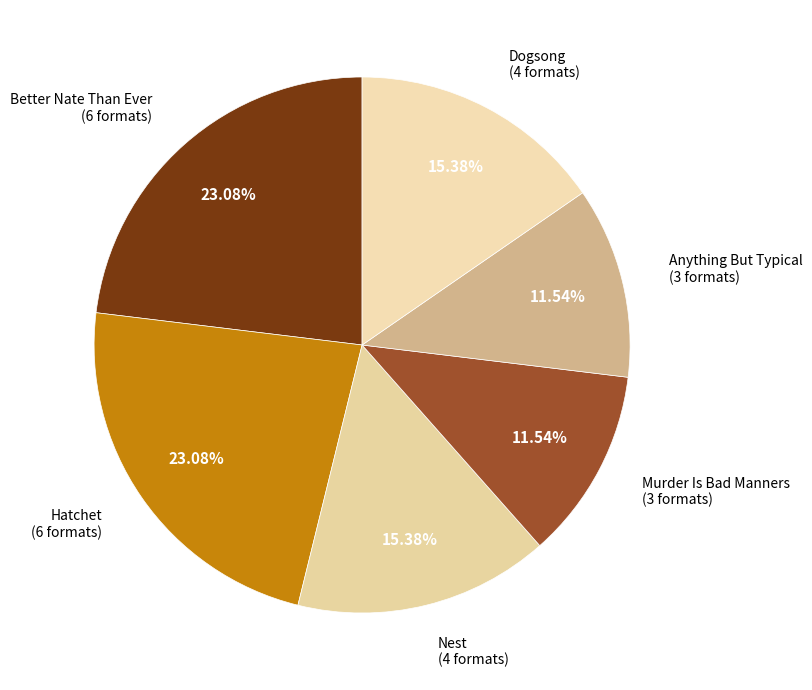

To the nearest percent, what is the difference between the Hatchet and Murder Is Bad Manners slice percentages?

12%